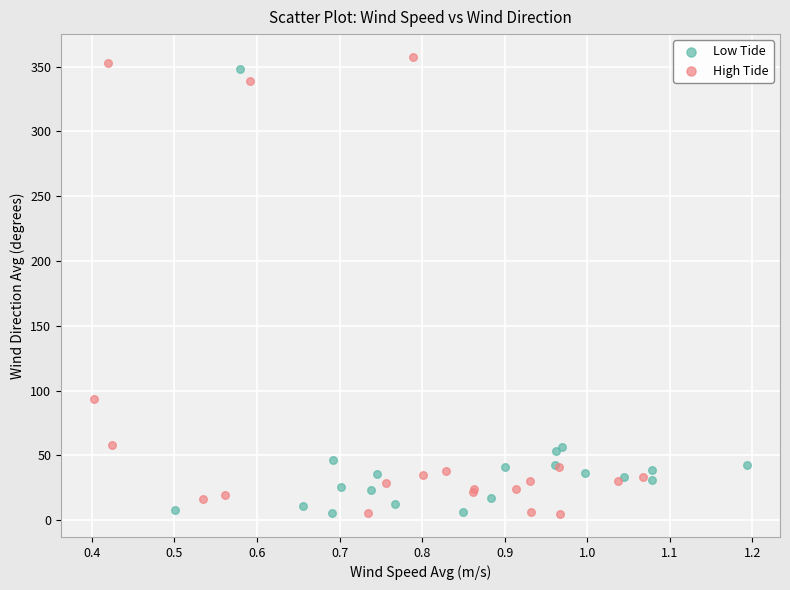

What are all the series names shown in the legend?

Low Tide, High Tide